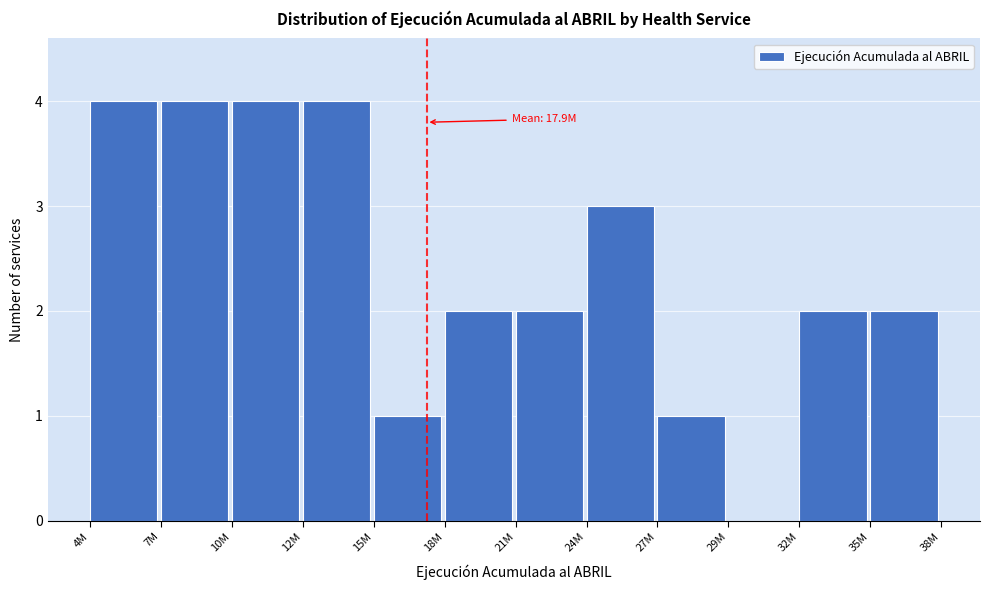

Reading right to left, transcribe all the data shown in this chart.

35M=2	32M=2	29M=0	27M=1	24M=3	21M=2	18M=2	15M=1	12M=4	10M=4	7M=4	4M=4